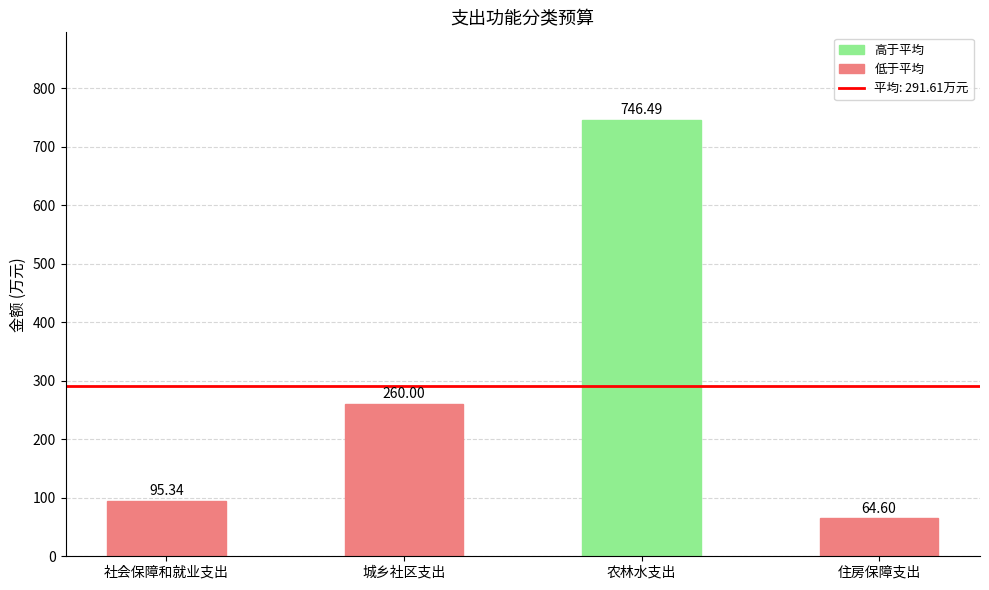

Rank the categories by value from highest to lowest.

农林水支出, 城乡社区支出, 社会保障和就业支出, 住房保障支出